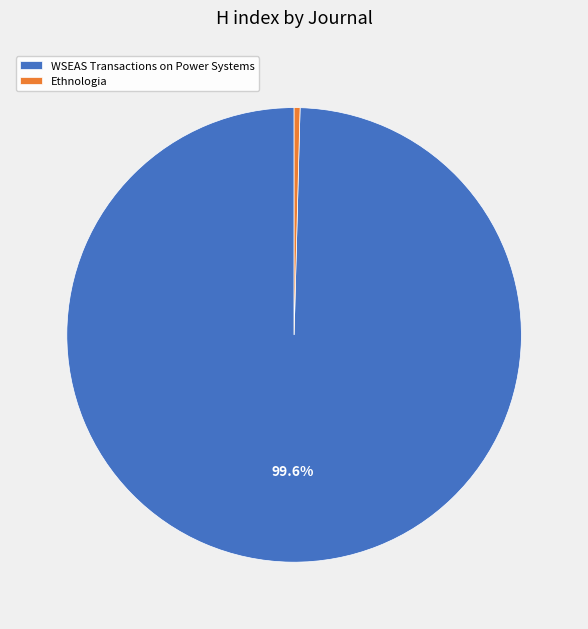

Rank the categories by value from lowest to highest.

Ethnologia, WSEAS Transactions on Power Systems